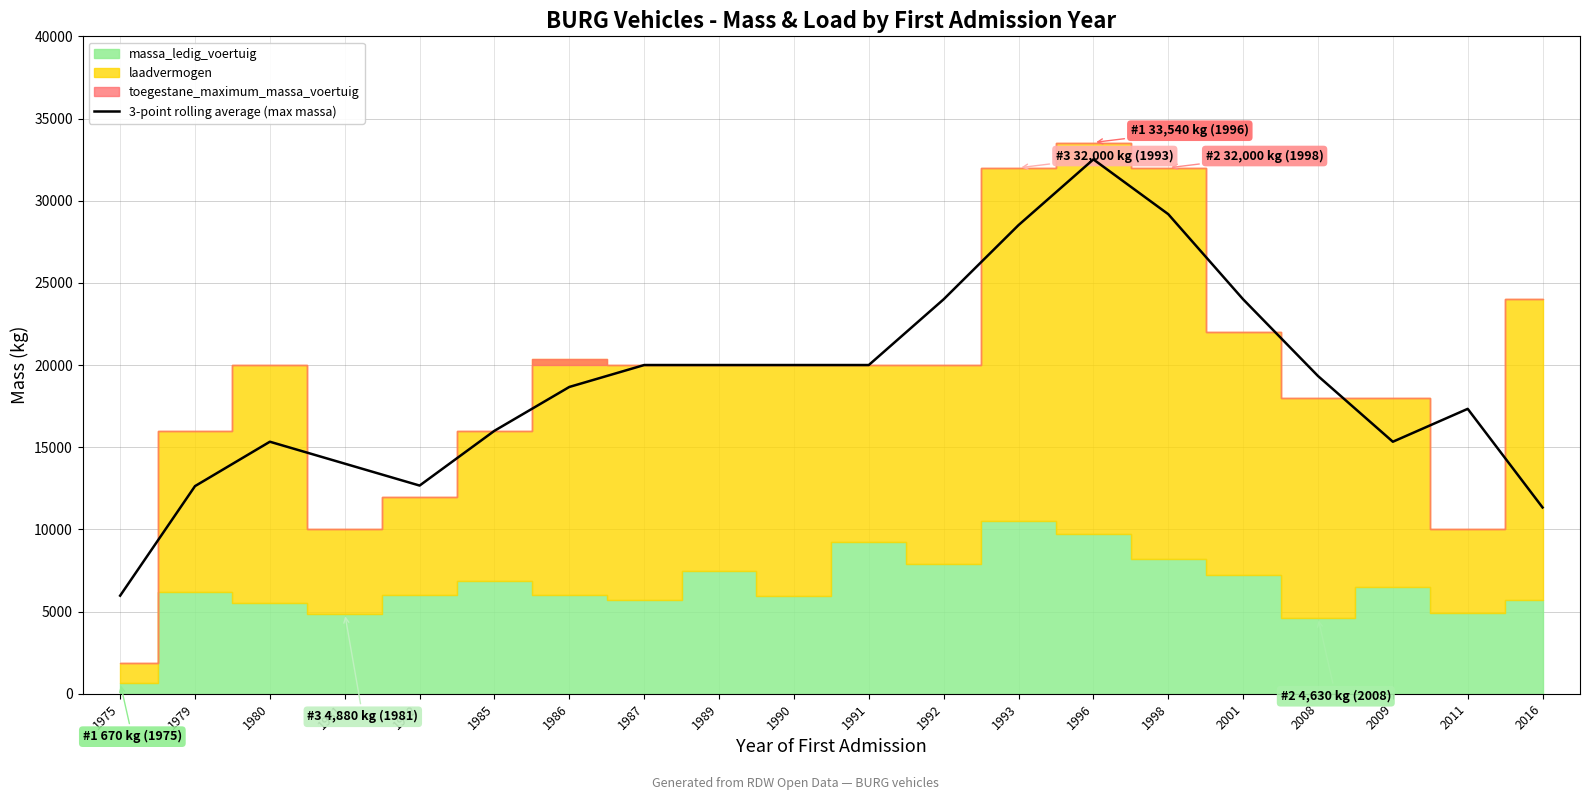

The value at 1991 is 20000.0. True or false?

True